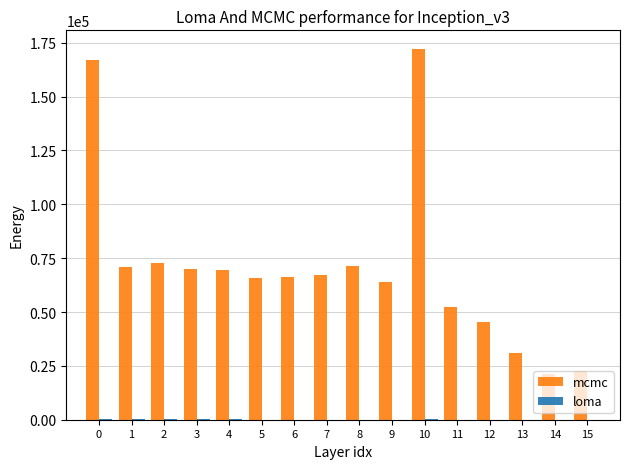

What is the greatest value displayed?

172150